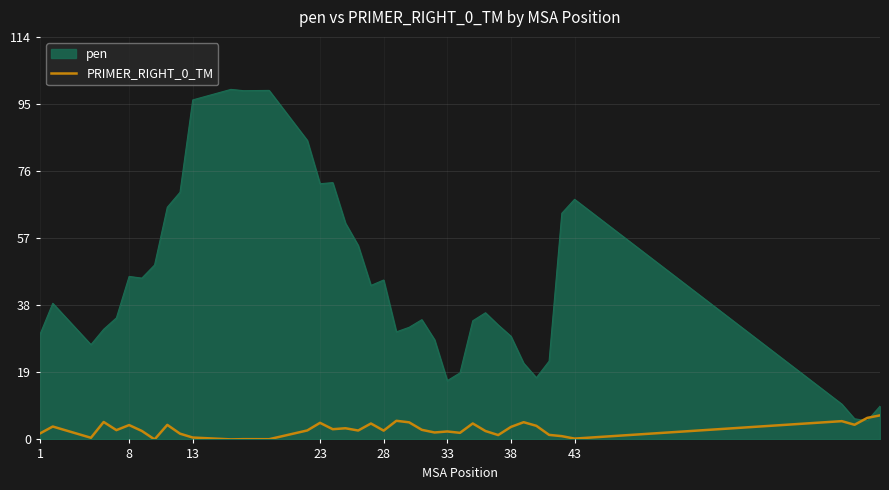

Which series has the largest range (max minus min)?

pen